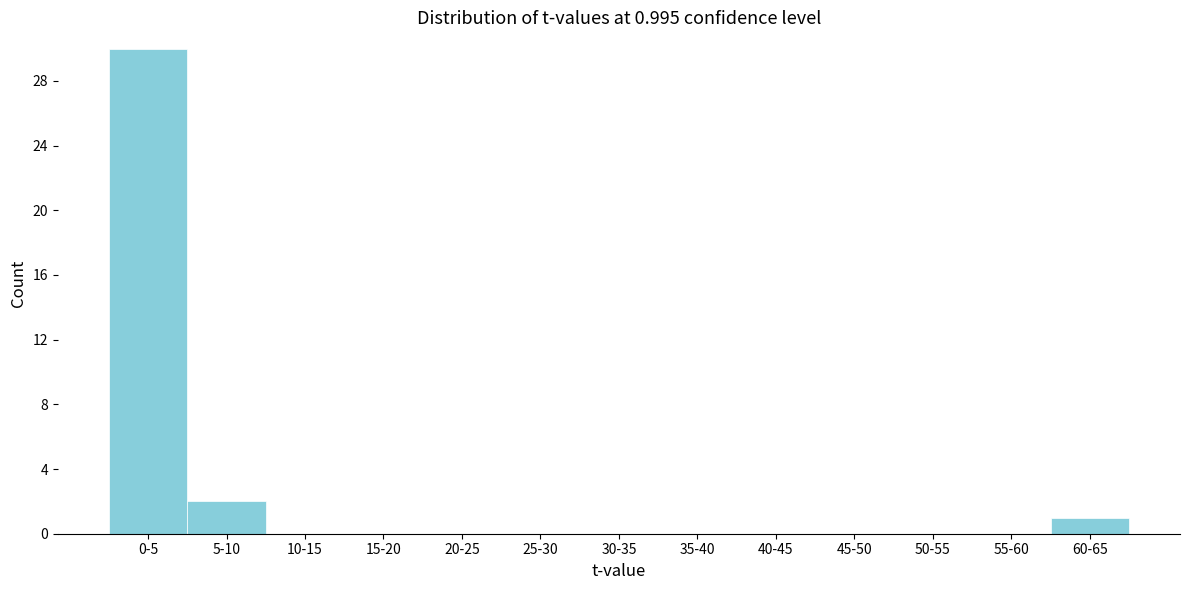

Reading left to right, transcribe all the data shown in this chart.

0-5=30	5-10=2	10-15=0	15-20=0	20-25=0	25-30=0	30-35=0	35-40=0	40-45=0	45-50=0	50-55=0	55-60=0	60-65=1